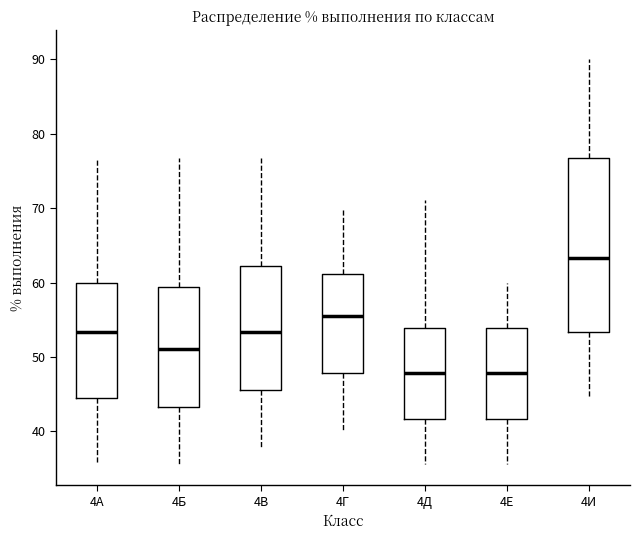

Where is the upper edge of the box for 4Г on the y-axis? The values are not printed on the chart, so give them approximately, as read against the axis.

61